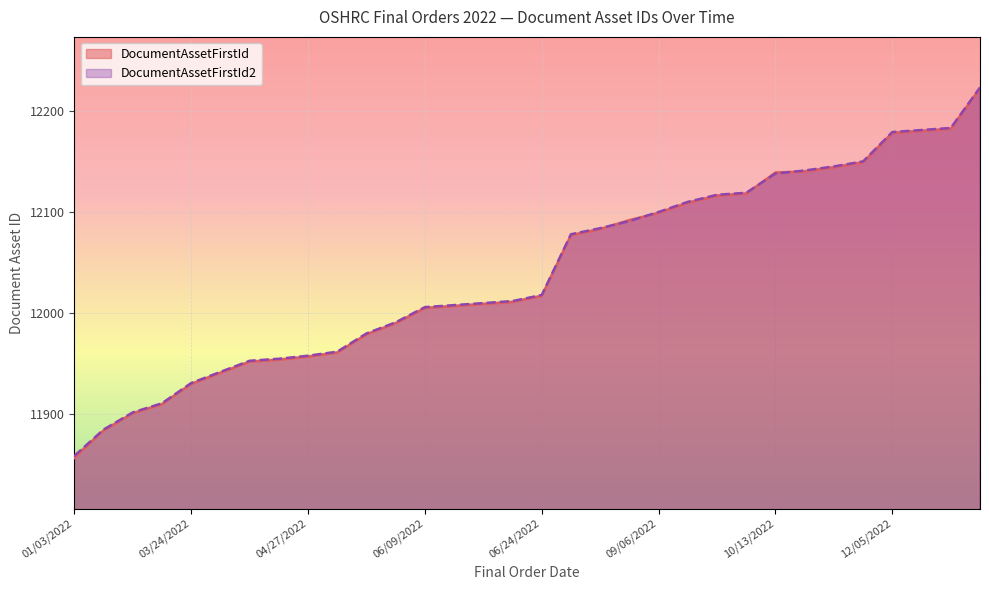

What is the spread (max minus min) of values at 06/24/2022?

1